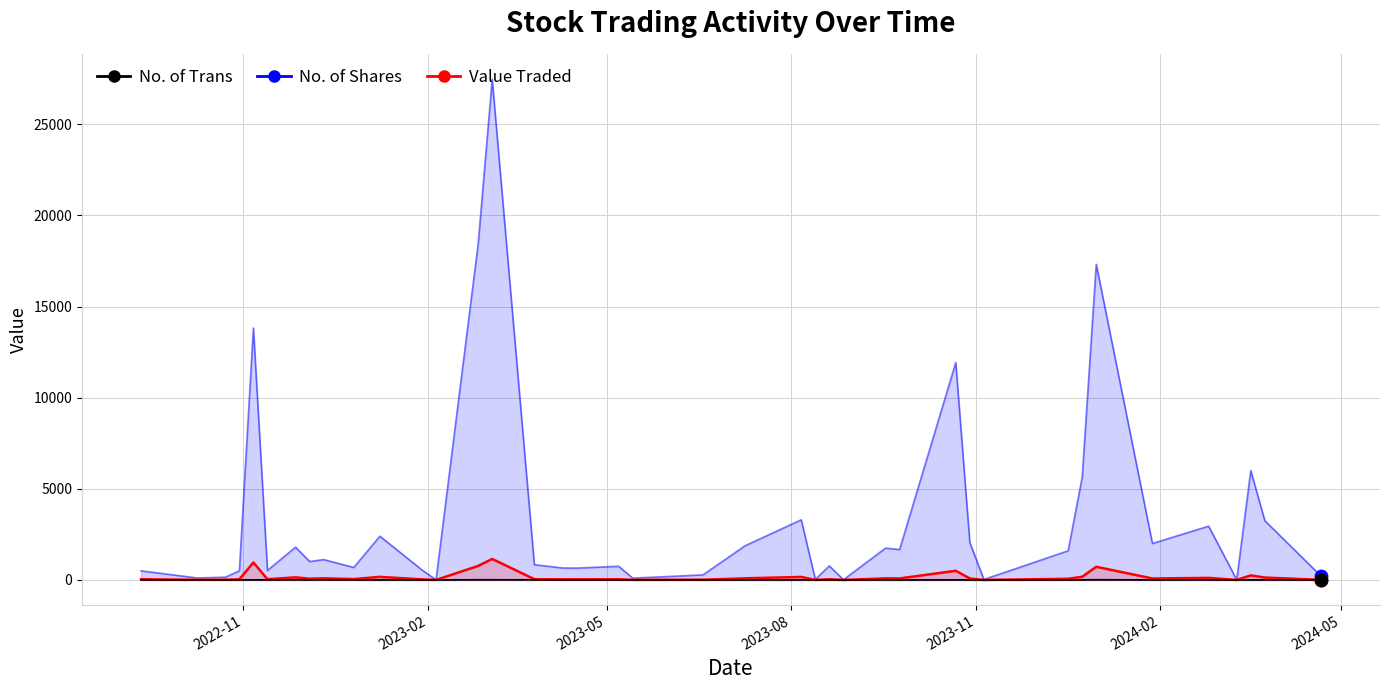

What is the total value across all series at 21/04/2024?

220